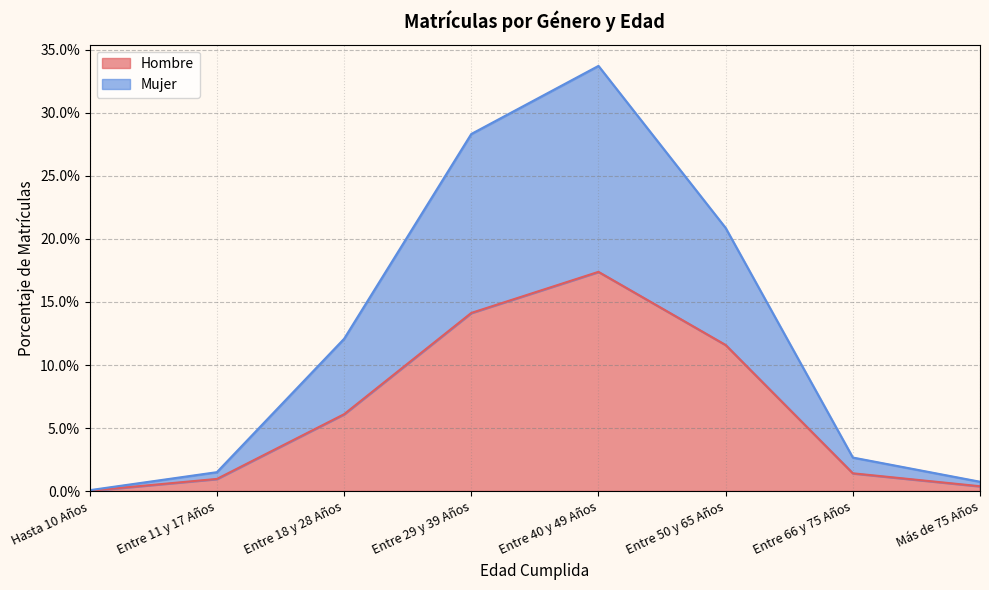

Is the value of Hombre at Más de 75 Años greater than the value of Mujer at Entre 66 y 75 Años?

No